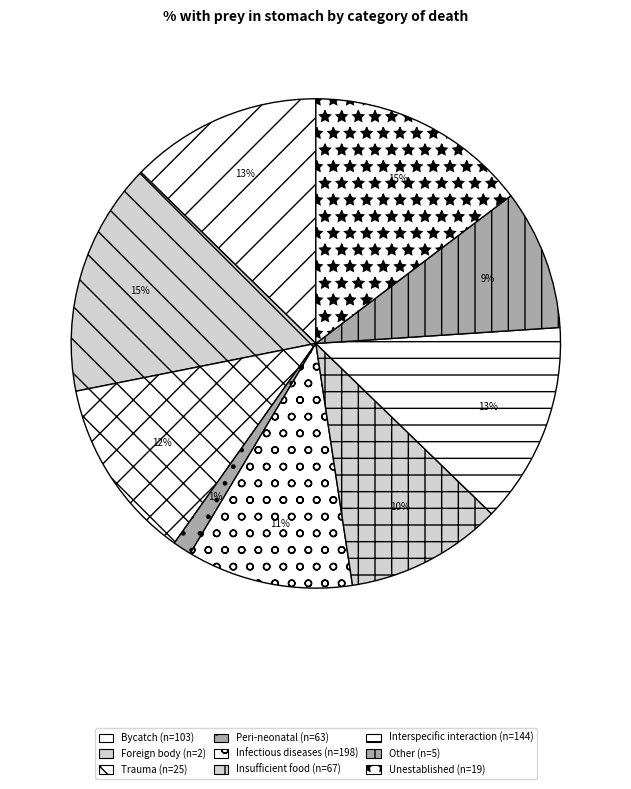

Rank the categories by value from highest to lowest.

Foreign body (n=2), Unestablished (n=19), Interspecific interaction (n=144), Bycatch (n=103), Trauma (n=25), Infectious diseases (n=198), Insufficient food (n=67), Other (n=5), Peri-neonatal (n=63)